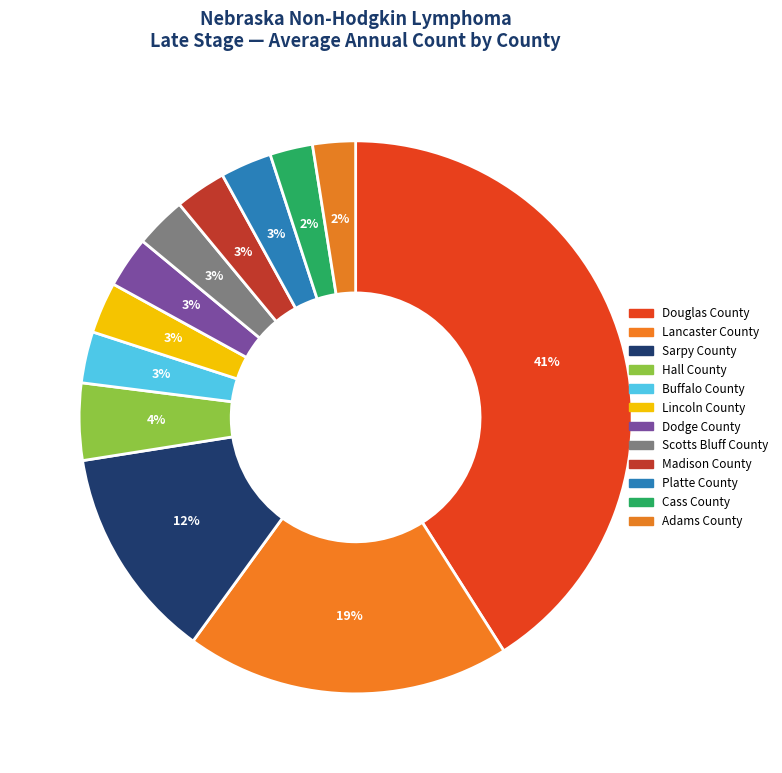

Rank the categories by value from highest to lowest.

Douglas County, Lancaster County, Sarpy County, Hall County, Buffalo County, Lincoln County, Dodge County, Scotts Bluff County, Madison County, Platte County, Cass County, Adams County